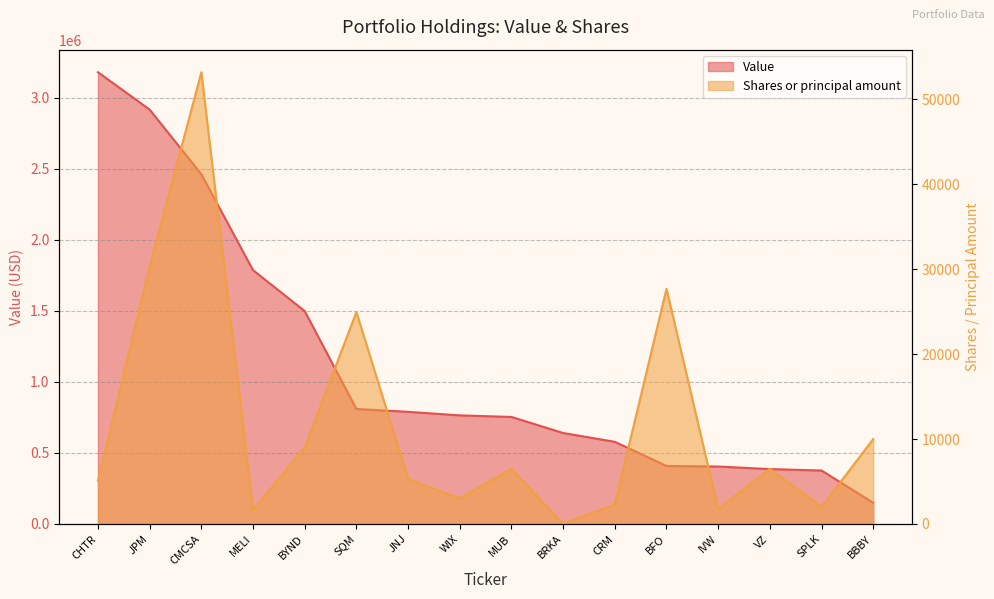

True or false: Value and Shares or principal amount cross at least once.

False